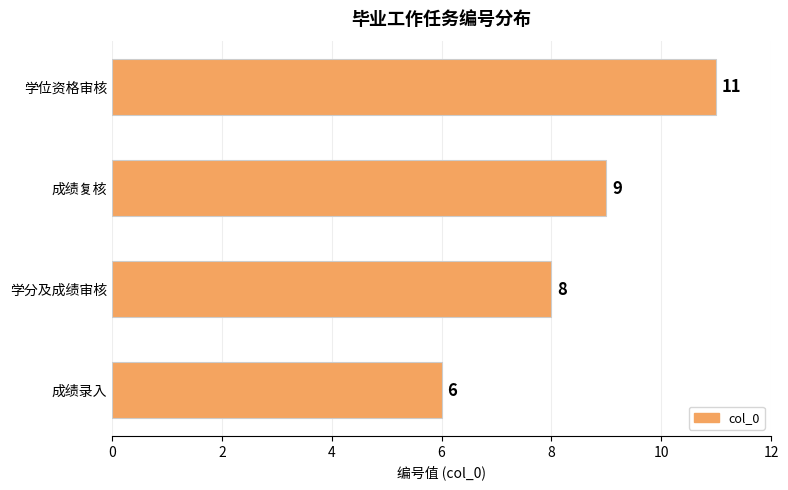

What is the maximum value shown in the chart?

11